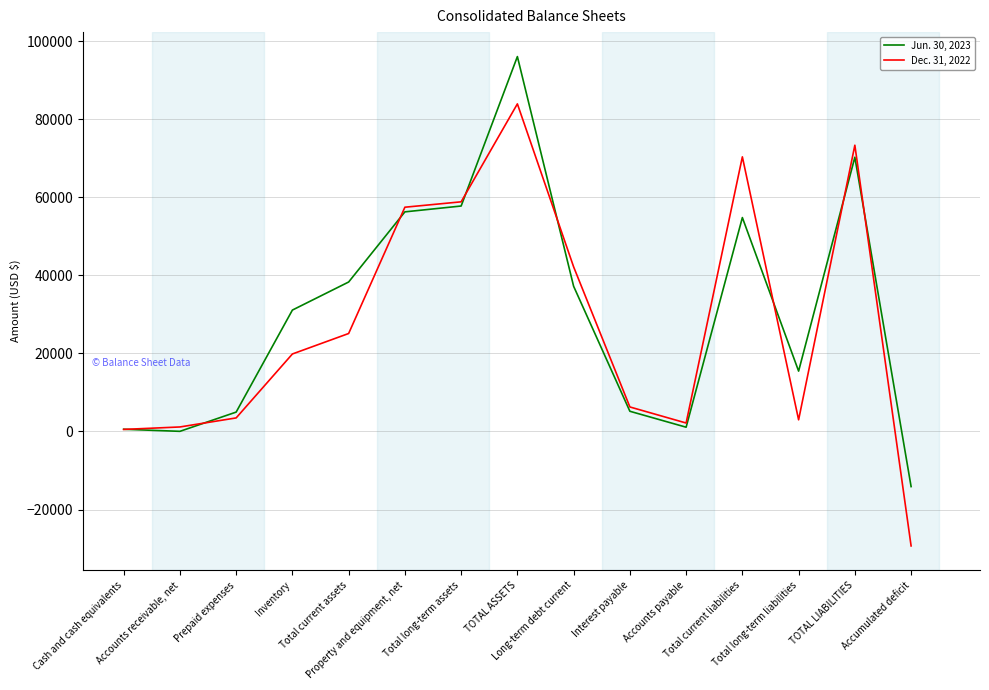

The value of Dec. 31, 2022 at Inventory is 19844. True or false?

True